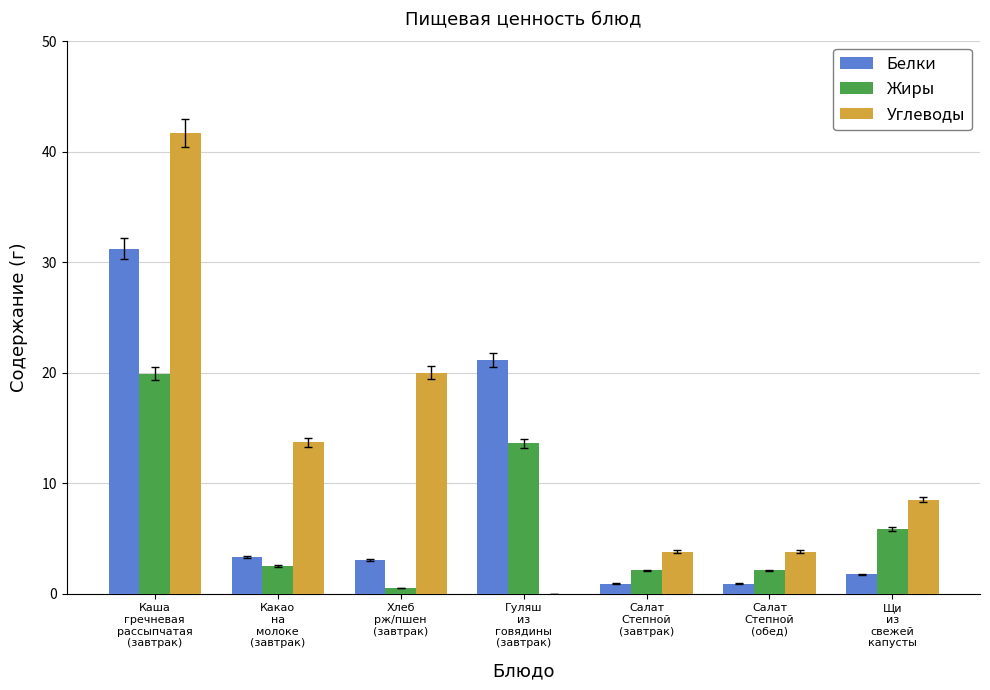

How many values in the Углеводы series exceed 8?

4